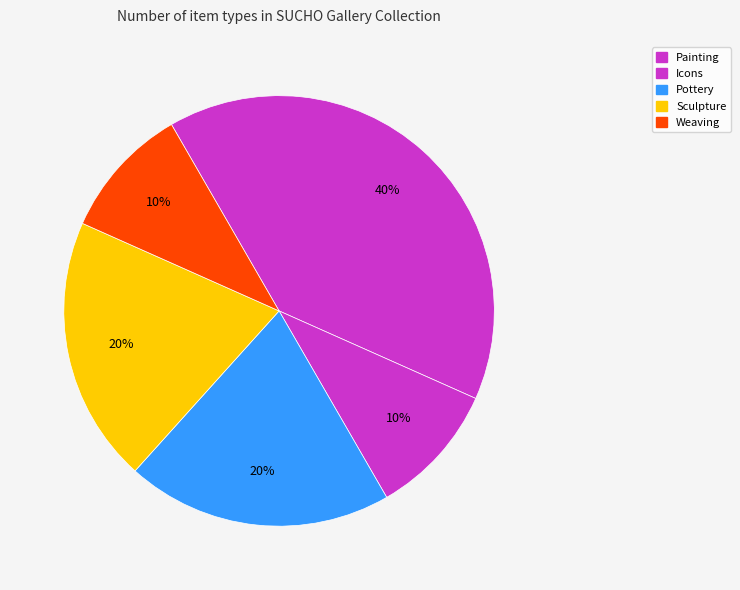

How many segments does this pie chart have?

5